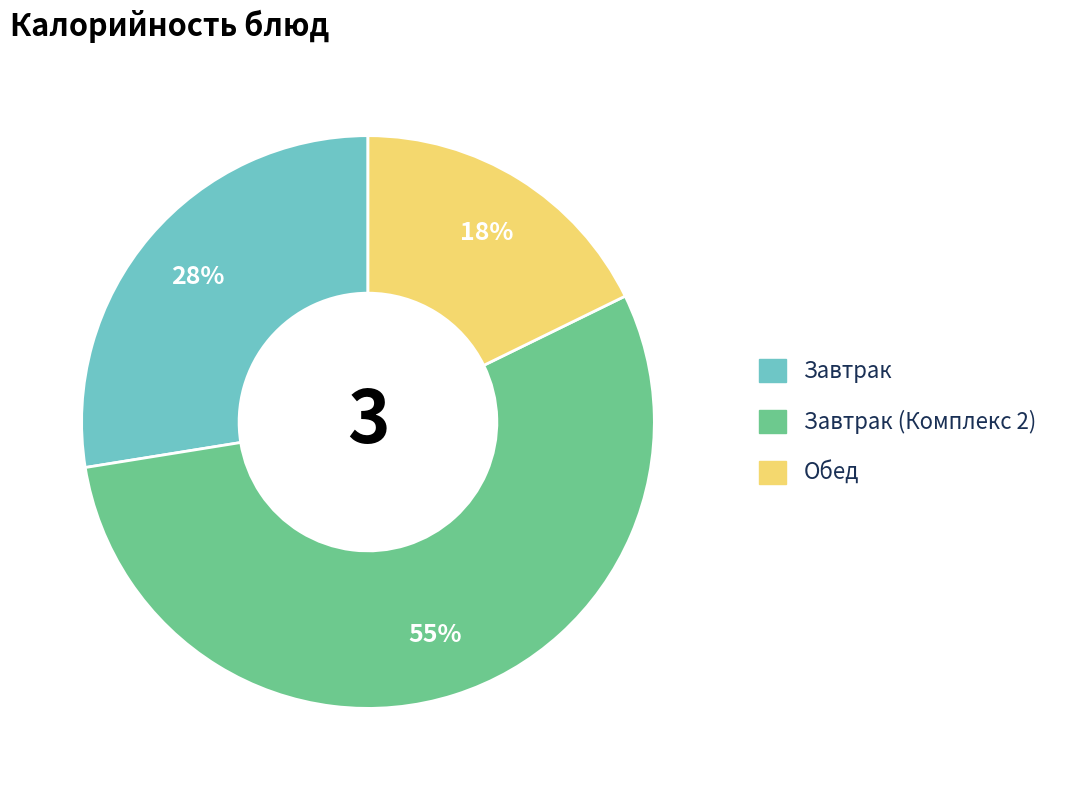

To the nearest percent, what is the difference between the largest and smallest slice percentages?

37%